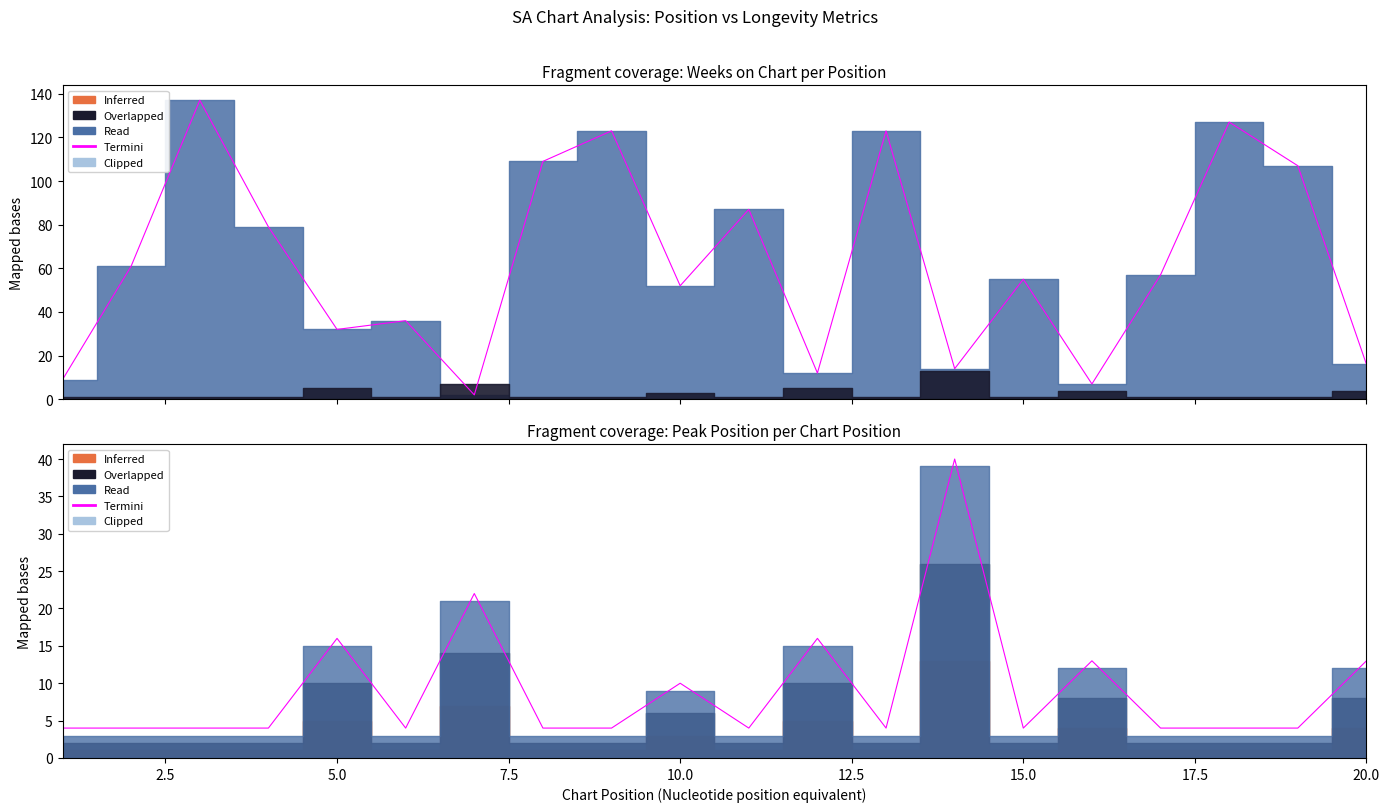

What is the maximum value shown in the chart?

40